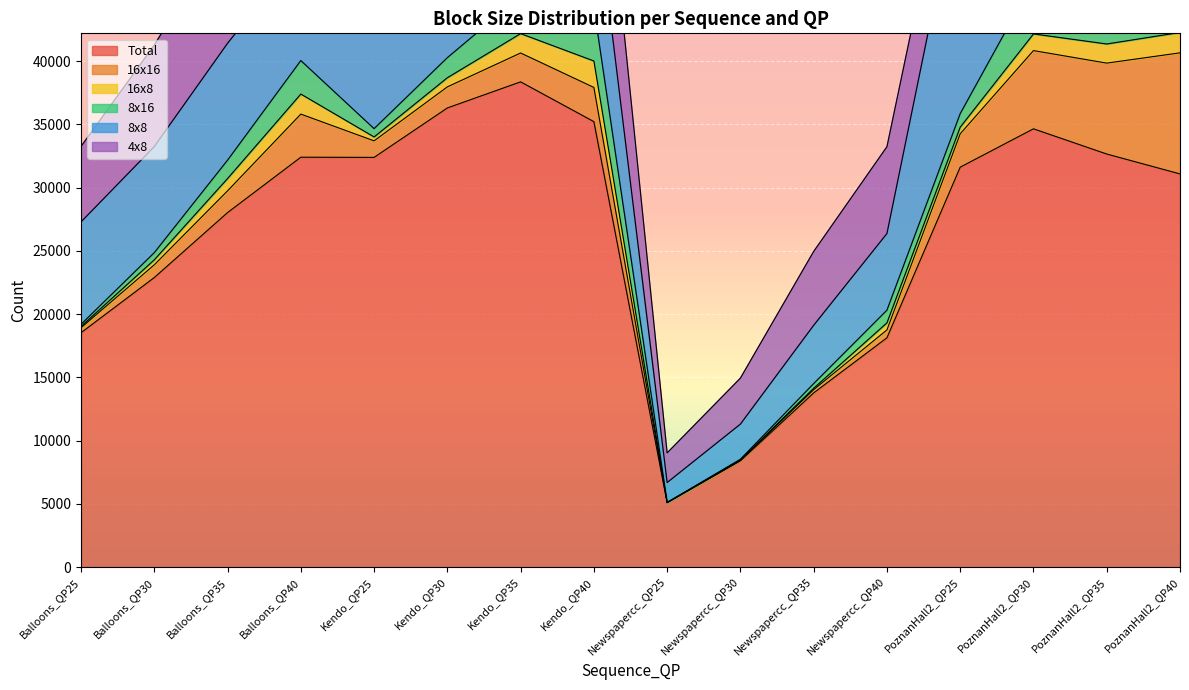

Is the value of 8x8 at Kendo_QP30 greater than the value of 8x16 at Newspapercc_QP30?

Yes